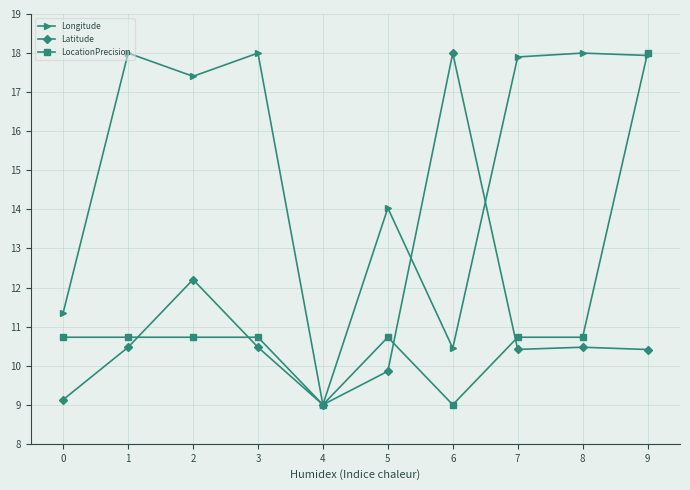

Where is Latitude nearest to the value 13?

2